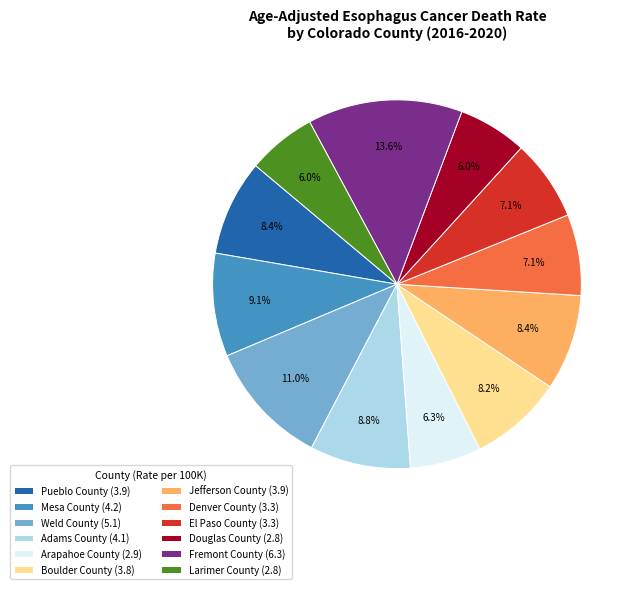

How many segments does this pie chart have?

12